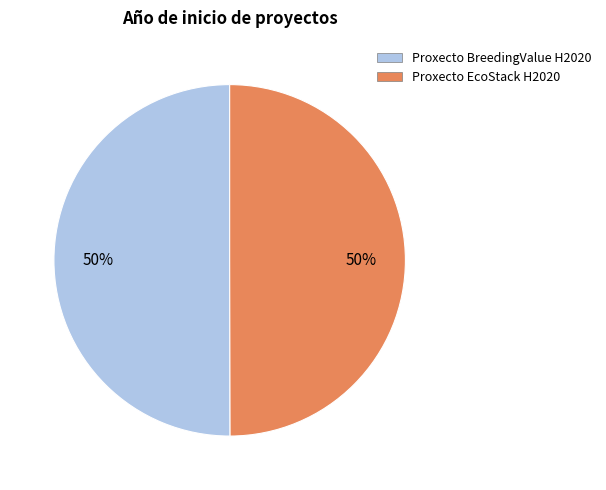

True or false: Proxecto EcoStack H2020 accounts for 56% of the total.

False